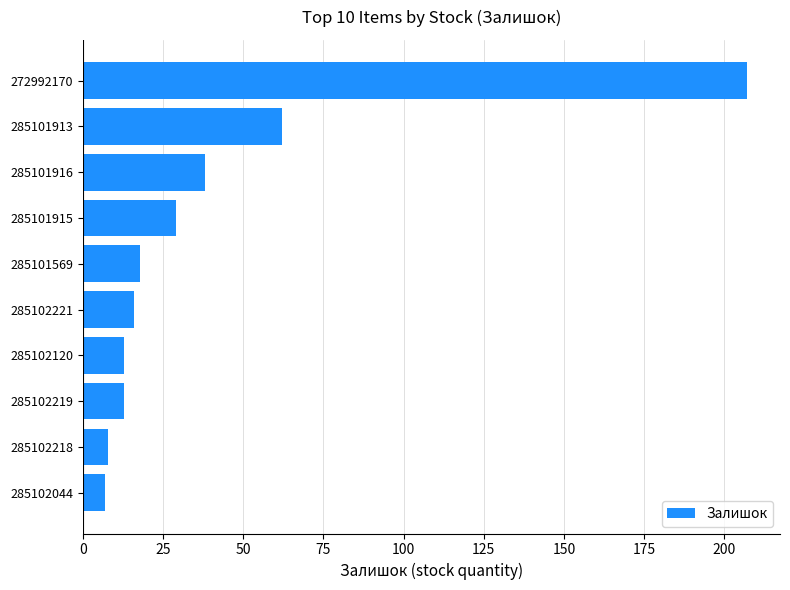

Where is the data nearest to the value 107?

285101913